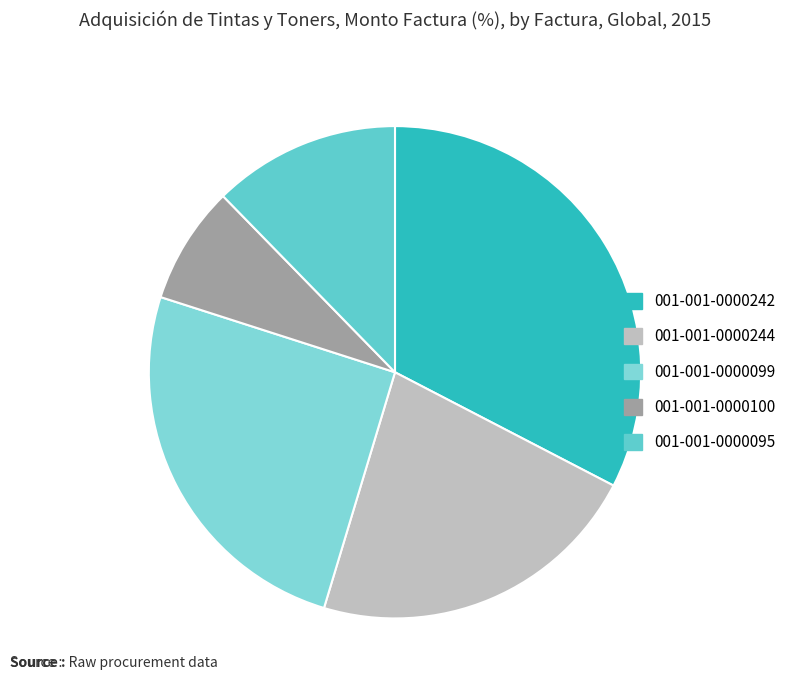

Is the sum of 001-001-0000244 and 001-001-0000099 greater than half?

No